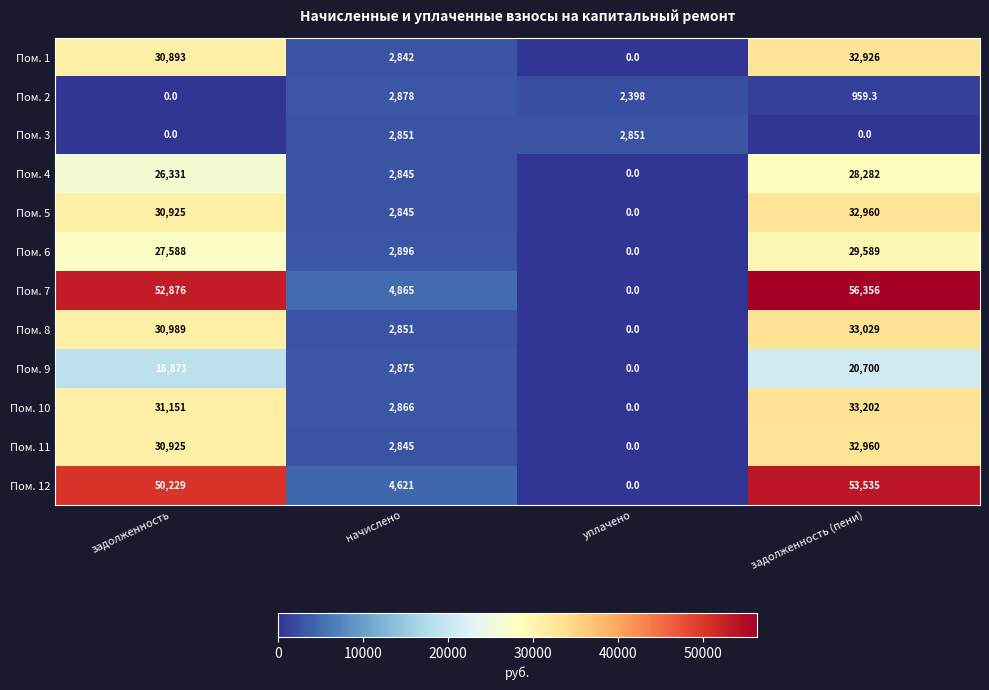

What is the difference between the maximum and minimum values in the Пом. 9 series?

20700.0